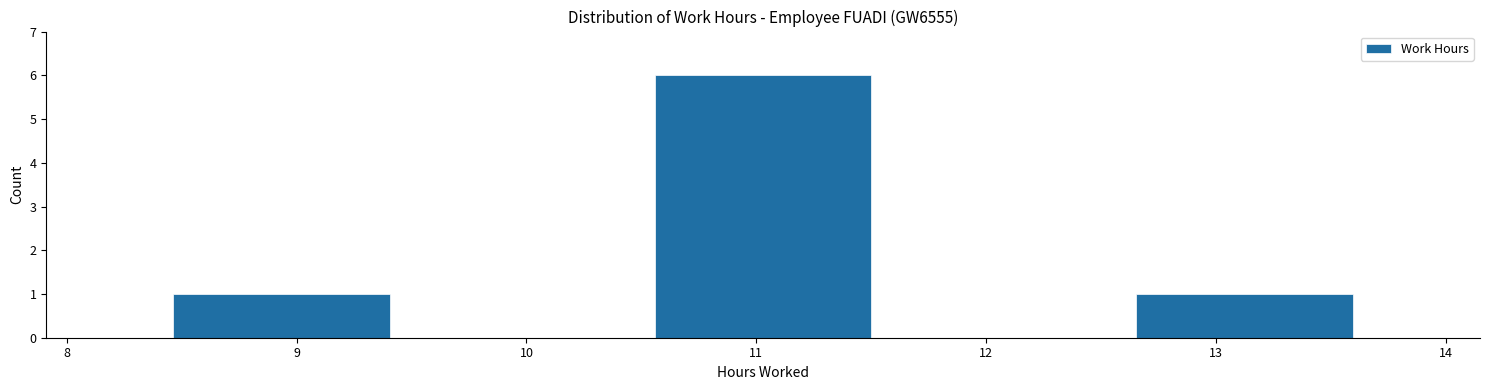

Reading left to right, transcribe this chart: for each bar, give the range it covers on the x-axis and its height. Neither the bar edges nor the heights are printed on the chart, so give them approximately, as read against the axes.

8.4 to 9.5: 1
9.5 to 10.5: 0
10.5 to 11.6: 6
11.6 to 12.6: 0
12.6 to 13.7: 1